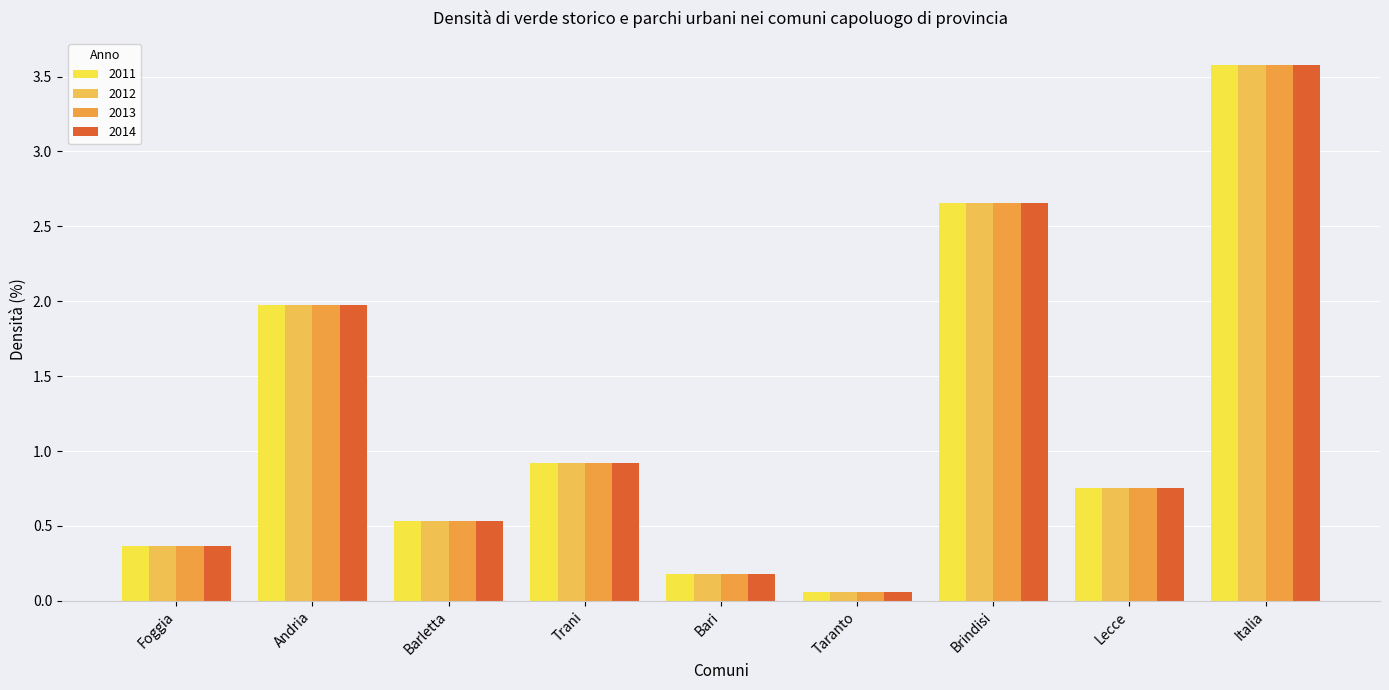

How many data points does each series have?

9